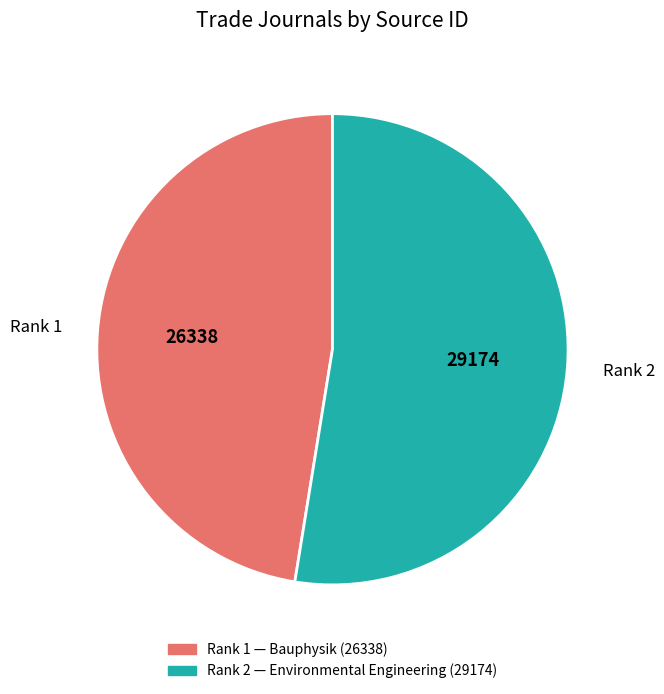

Approximately how many times larger is the value at Rank 1 compared to Rank 2?

0.9